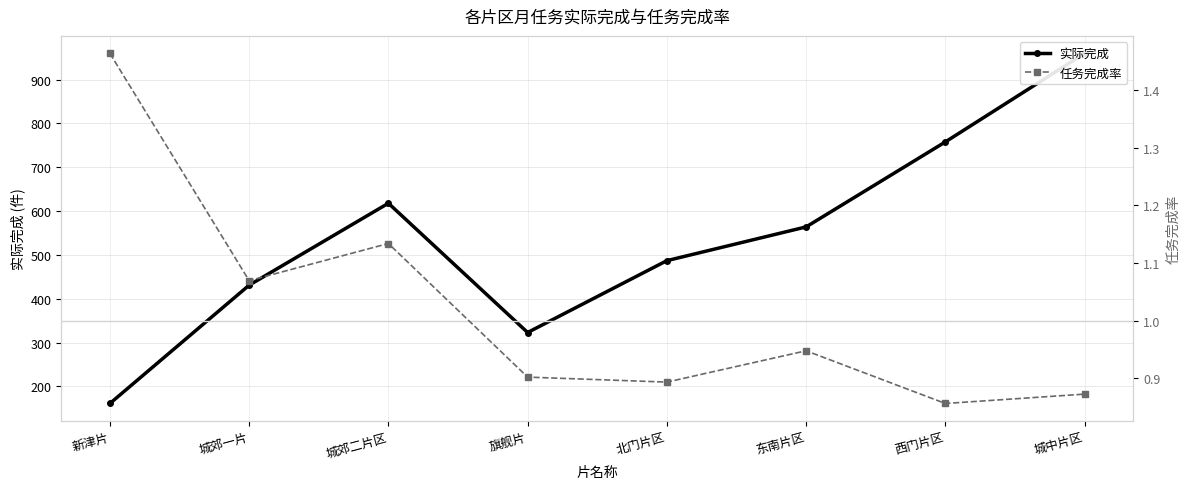

What is the difference between the maximum and minimum values in the 任务完成率 series?

0.6